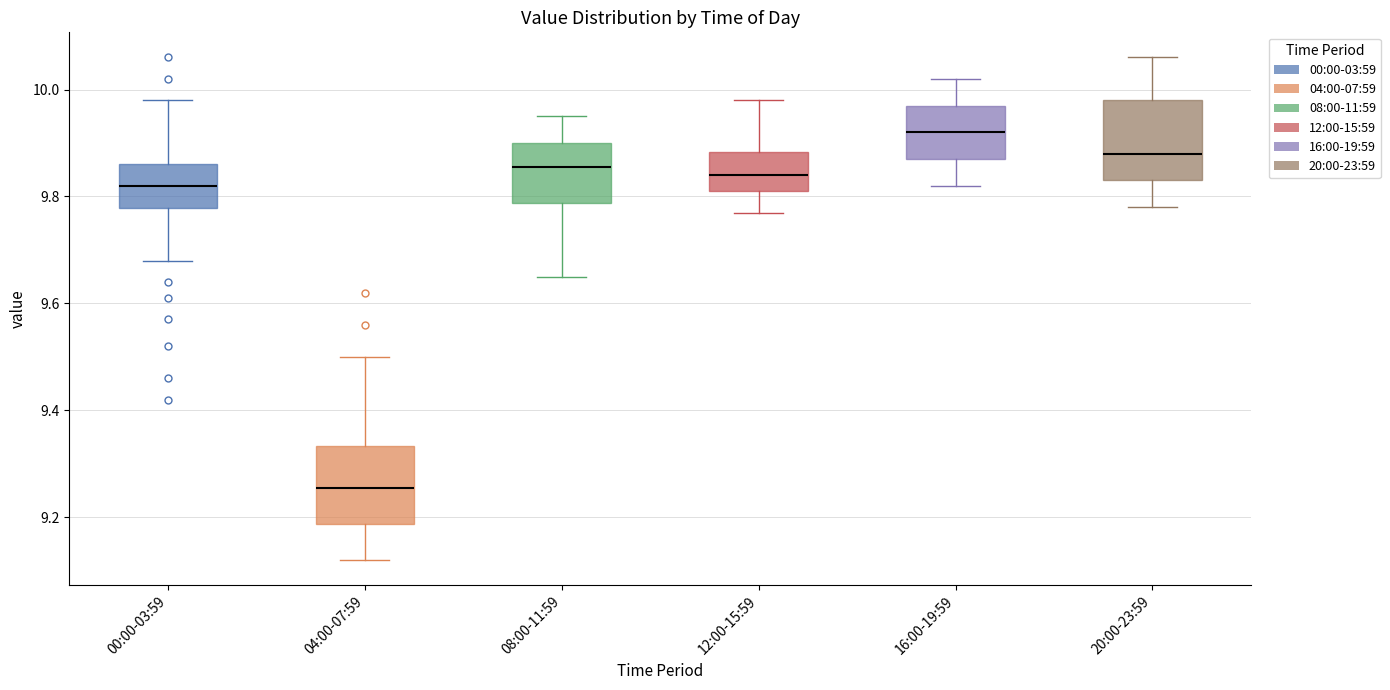

Reading left to right, transcribe this box plot: for each box, give where its median line is, the range the box spans, and where its two whiskers end, as read against the y-axis. The values are not printed on the chart, so give them approximately, as read against the axis.

00:00-03:59: median 9.82, box 9.78 to 9.86, whiskers 9.68 to 9.98
04:00-07:59: median 9.26, box 9.18 to 9.34, whiskers 9.12 to 9.50
08:00-11:59: median 9.86, box 9.78 to 9.90, whiskers 9.66 to 9.96
12:00-15:59: median 9.84, box 9.82 to 9.88, whiskers 9.78 to 9.98
16:00-19:59: median 9.92, box 9.88 to 9.98, whiskers 9.82 to 10.02
20:00-23:59: median 9.88, box 9.84 to 9.98, whiskers 9.78 to 10.06